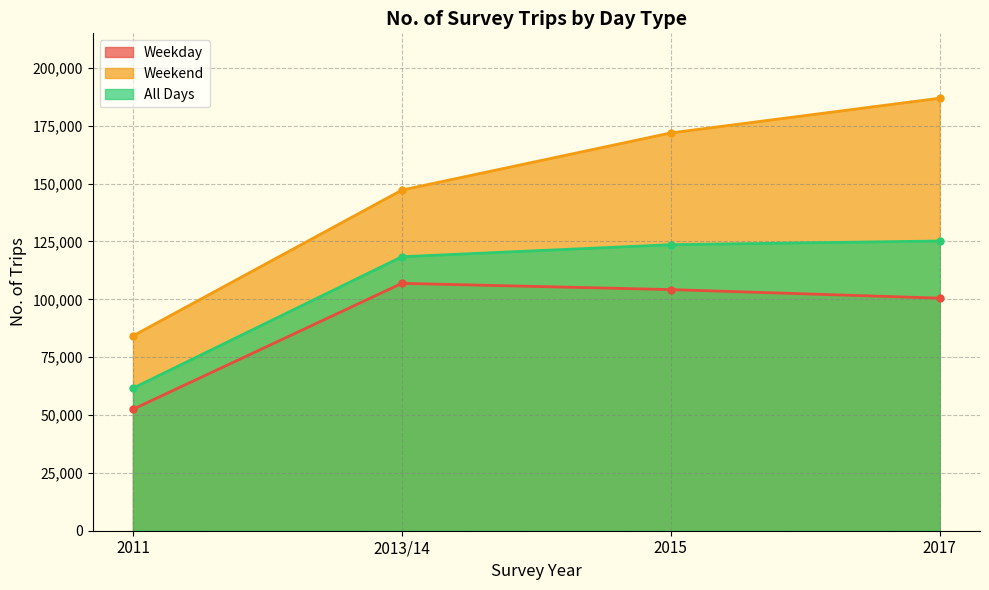

Rank the categories by Weekday value from highest to lowest.

2013/14, 2015, 2017, 2011